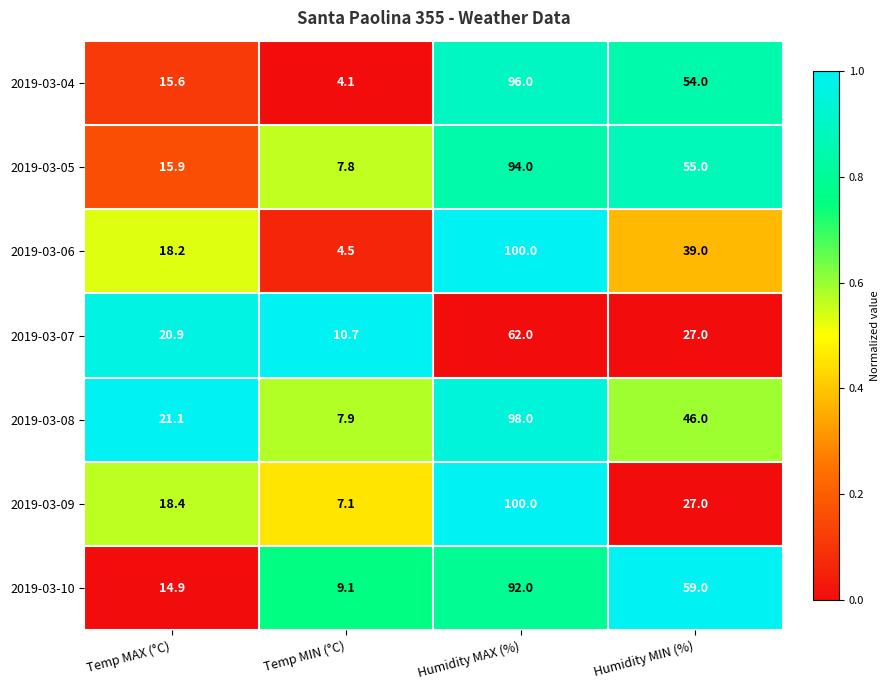

What is the greatest value displayed?

100.0